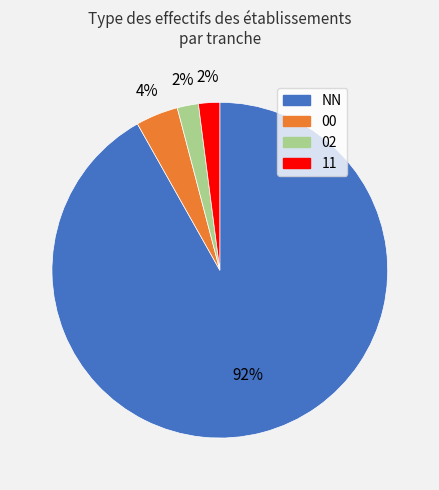

Between 00 and 11, which is larger?

00